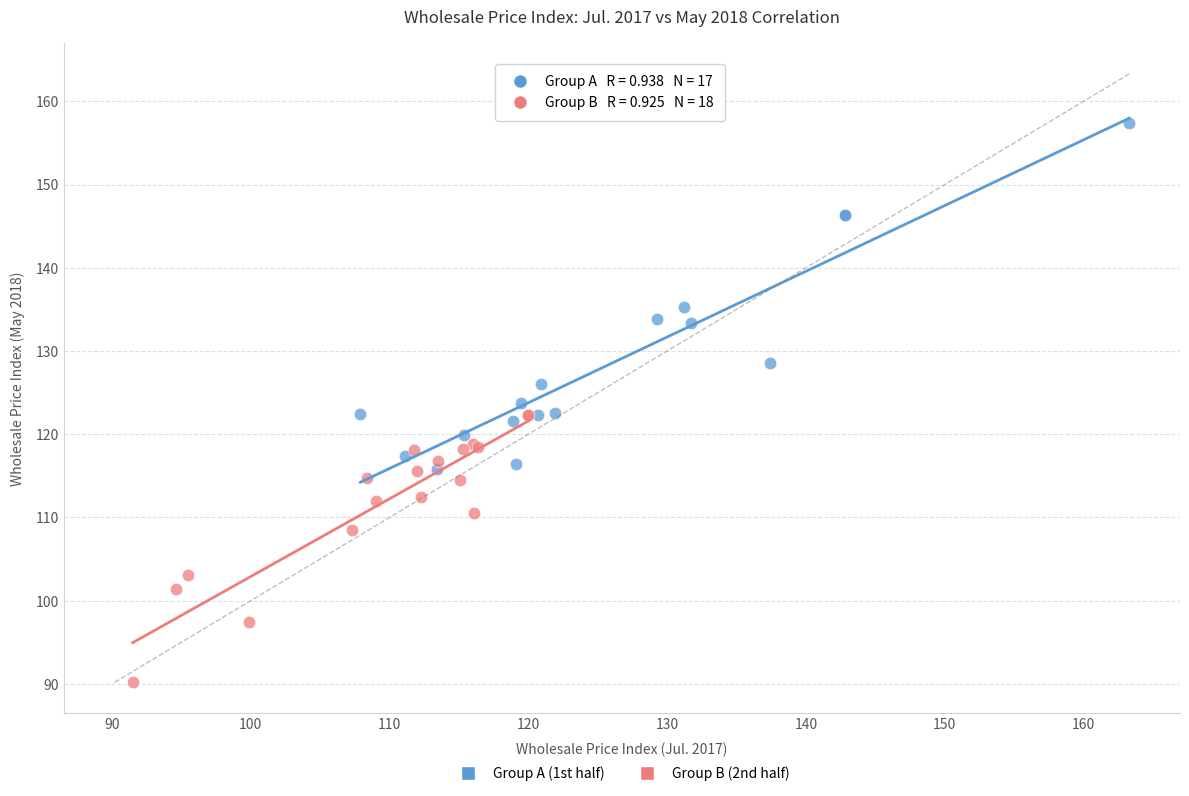

Which series has the largest Y range (max minus min)?

Group A (1st half)